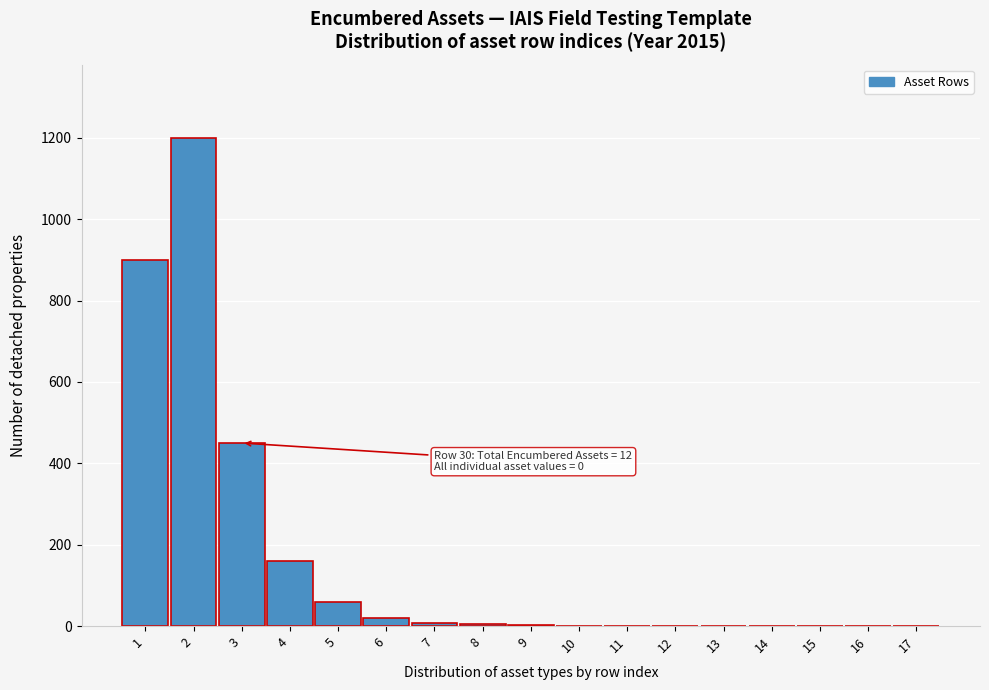

What is the sum of all values?

2806